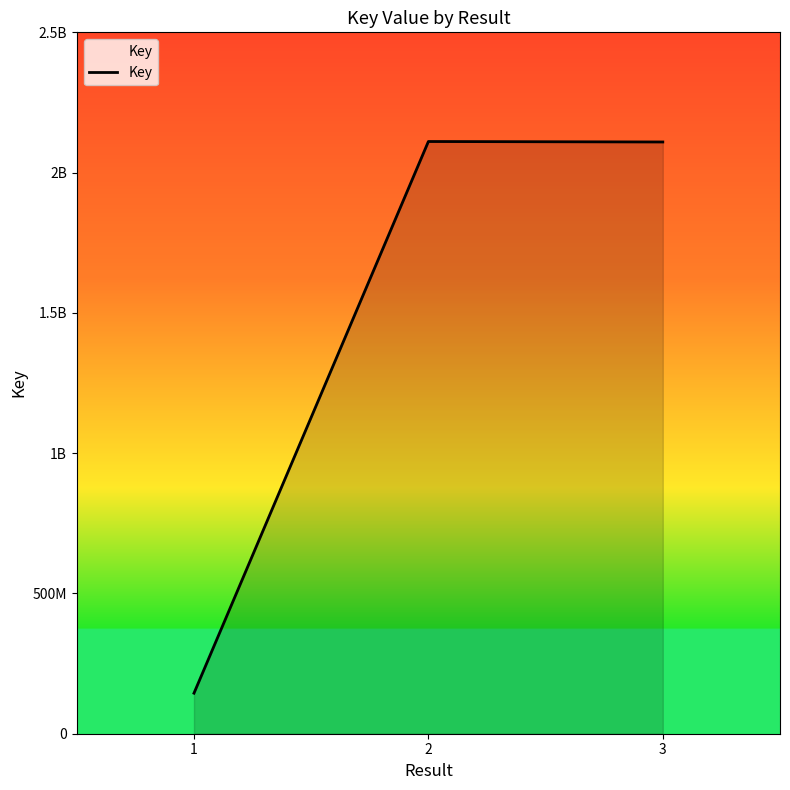

Does the chart display data point markers on the line(s)?

No